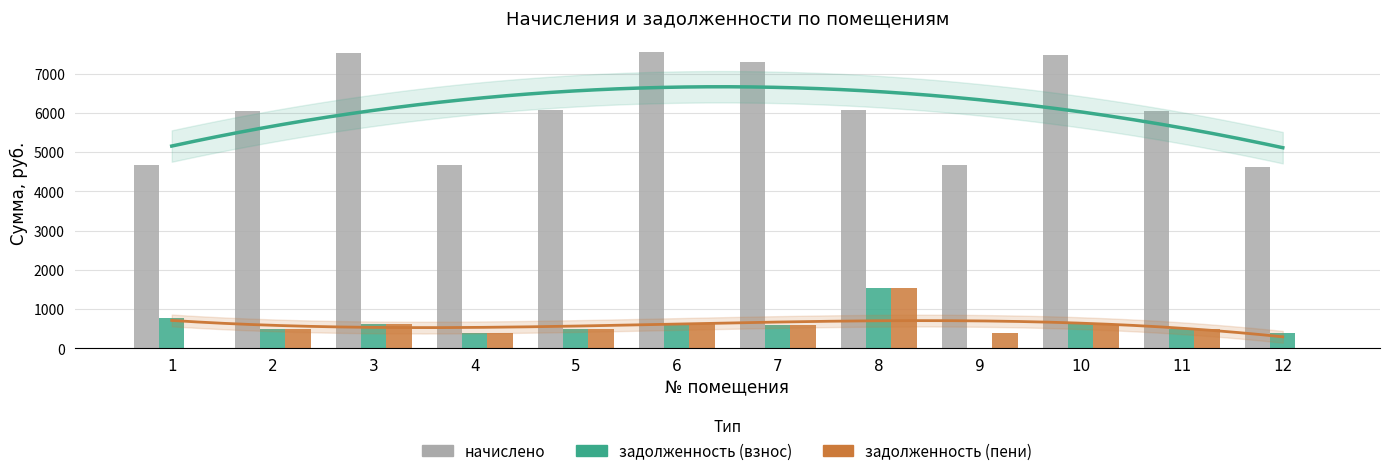

Reading right to left, extract all data points from this chart.

начислено: 12=4612.2	11=6047.0	10=7481.9	9=4669.1	8=6069.8	7=7299.7	6=7550.3	5=6081.2	4=4680.5	3=7516.1	2=6047.0	1=4680.5
задолженность (взнос): 12=384.4	11=503.9	10=623.5	9=0.0	8=1547.5	7=608.3	6=628.9	5=506.8	4=390.0	3=626.3	2=503.9	1=780.1
задолженность (пени): 12=0.0	11=503.9	10=623.5	9=389.1	8=1547.5	7=608.3	6=628.9	5=506.8	4=390.0	3=626.3	2=503.9	1=0.0